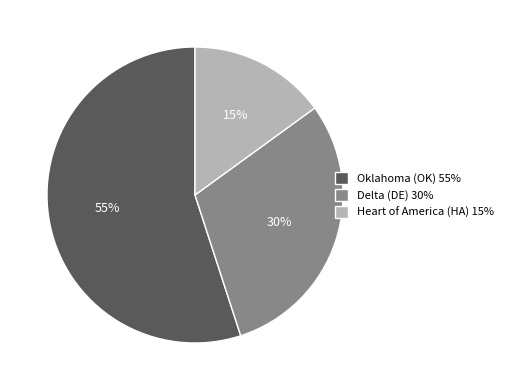

To the nearest percent, what is the average slice percentage?

33%